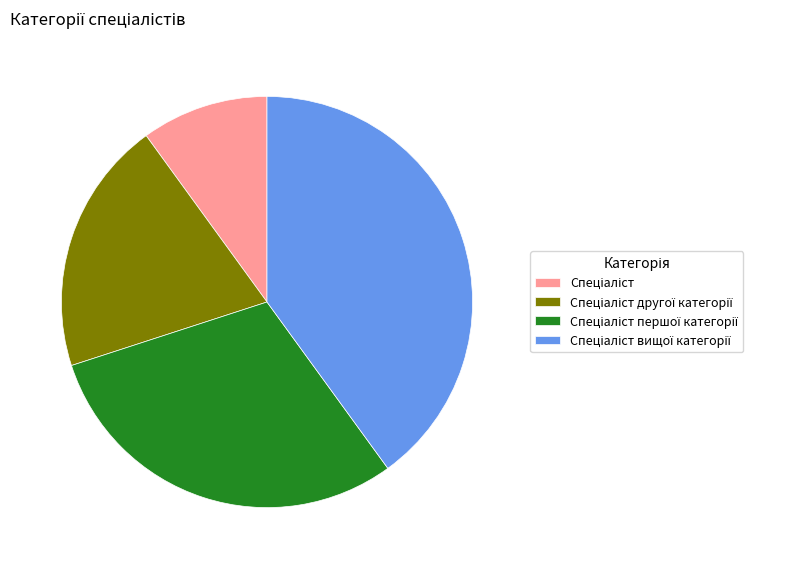

Does any single category account for the majority?

No